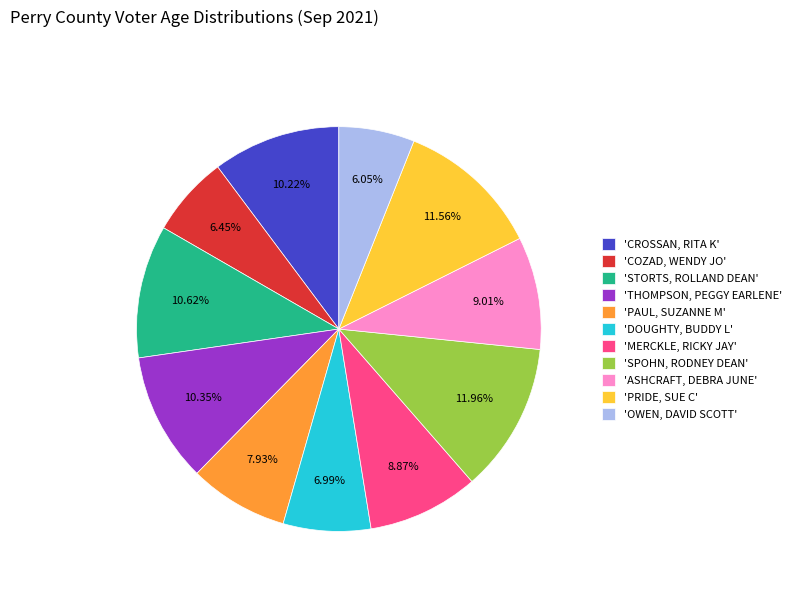

Approximately how many times larger is the value at 'CROSSAN, RITA K' compared to 'ASHCRAFT, DEBRA JUNE'?

1.1